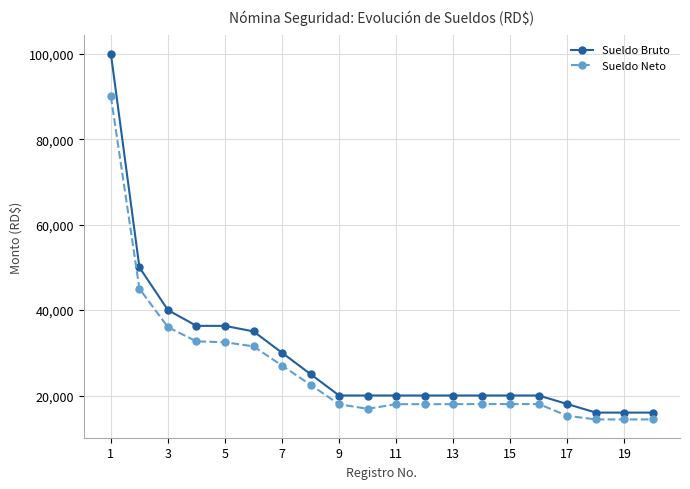

What is the difference between the maximum and minimum values in the Sueldo Neto series?

75600.0